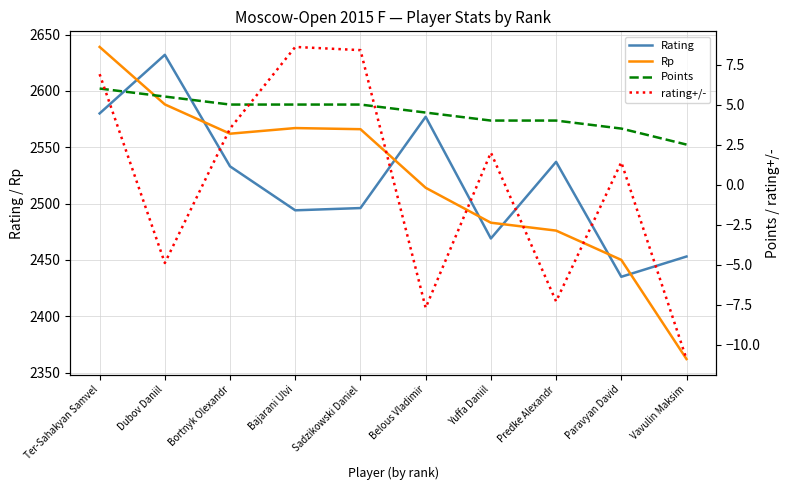

At which label does Points reach its minimum?

Vavulin Maksim